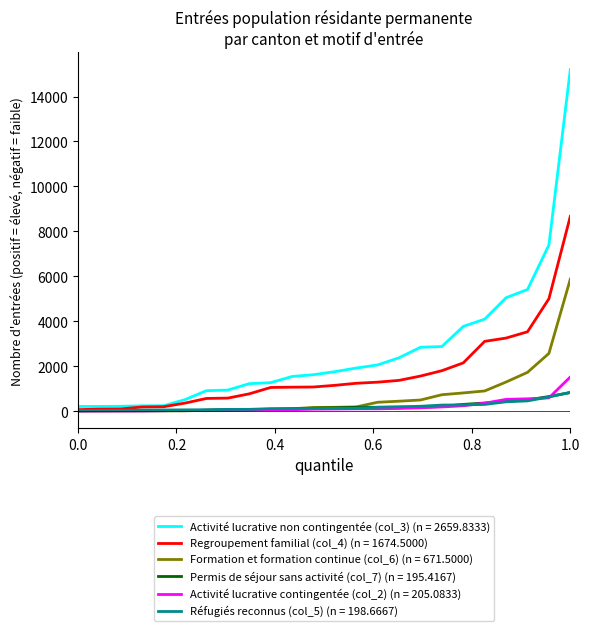

Which series has the largest range (max minus min)?

Activité lucrative non contingentée (col_3) (n = 2659.8333)